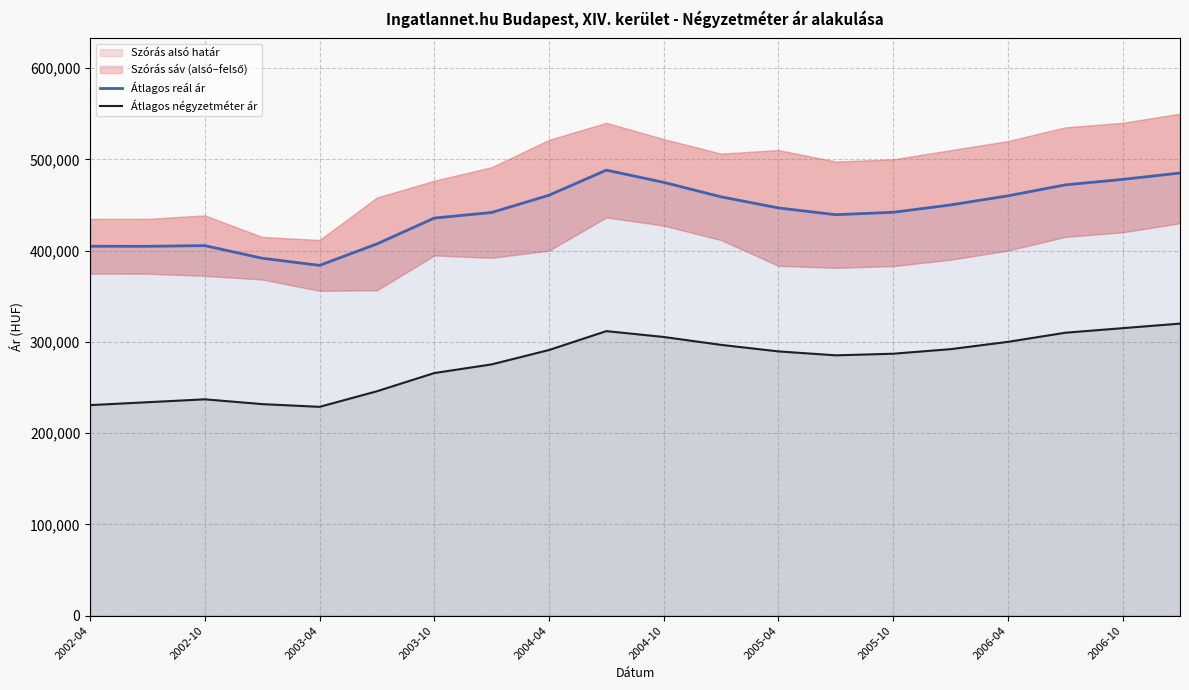

In Átlagos négyzetméter ár, how many points are higher than both neighbors (excluding endpoints)?

2